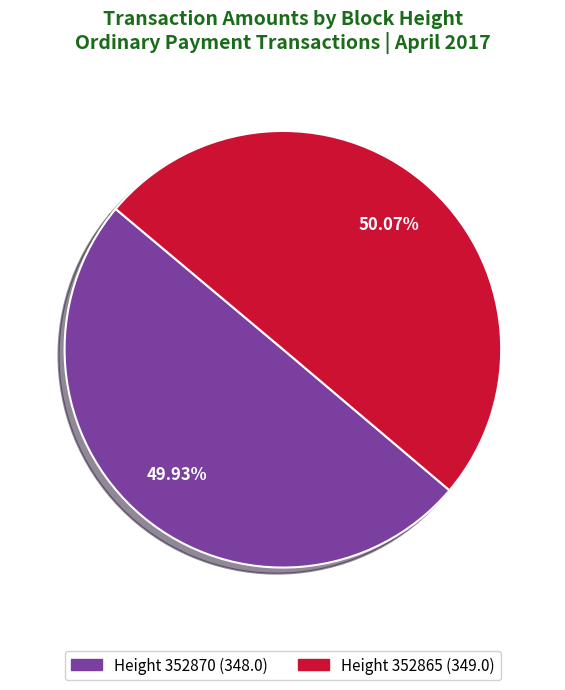

Combined, do Height 352865 (349.0) and Height 352870 (348.0) account for over 50%?

Yes